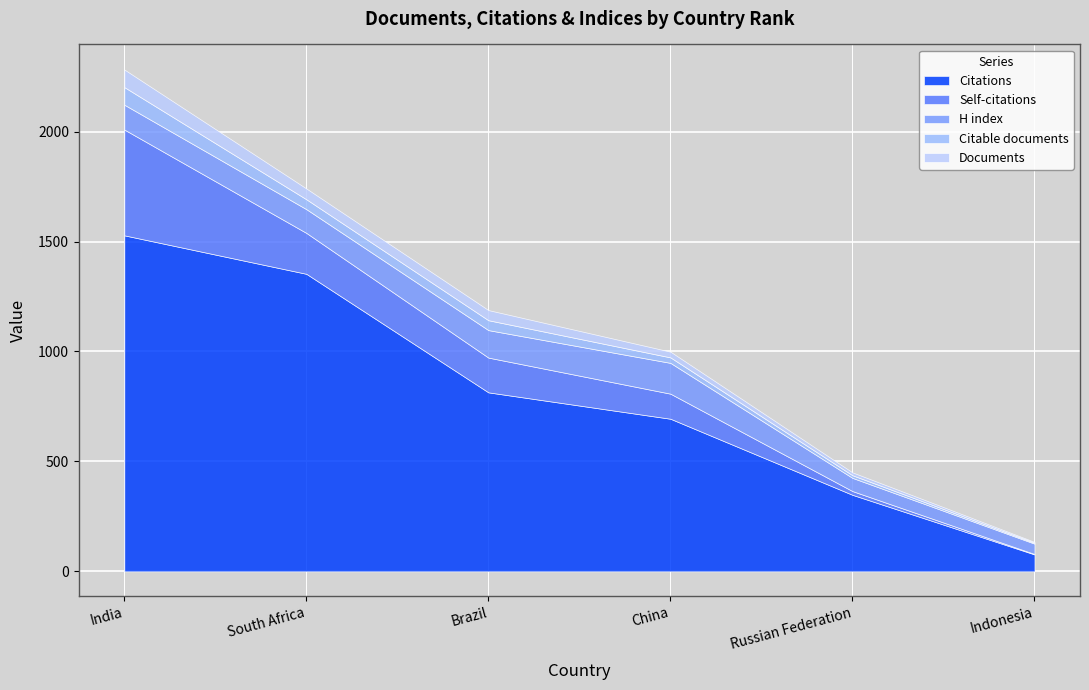

Reading left to right, extract all data points from this chart.

Documents: India=80	South Africa=49	Brazil=46	China=26	Russian Federation=13	Indonesia=4
Citations: India=1528	South Africa=1353	Brazil=814	China=694	Russian Federation=348	Indonesia=77
Self-citations: India=481	South Africa=186	Brazil=158	China=114	Russian Federation=17	Indonesia=2
Citable documents: India=80	South Africa=45	Brazil=45	China=25	Russian Federation=12	Indonesia=4
H index: India=113	South Africa=108	Brazil=125	China=140	Russian Federation=60	Indonesia=47